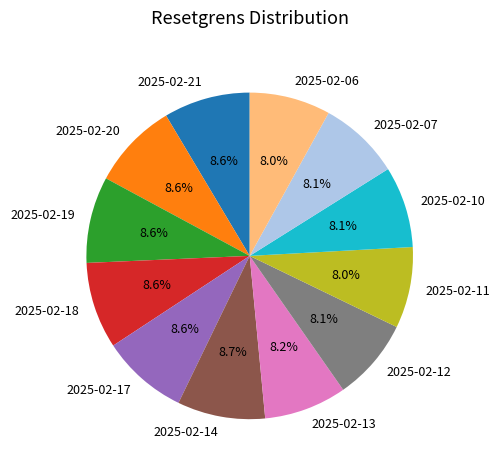

Does 2025-02-13 account for over 50% of the chart?

No